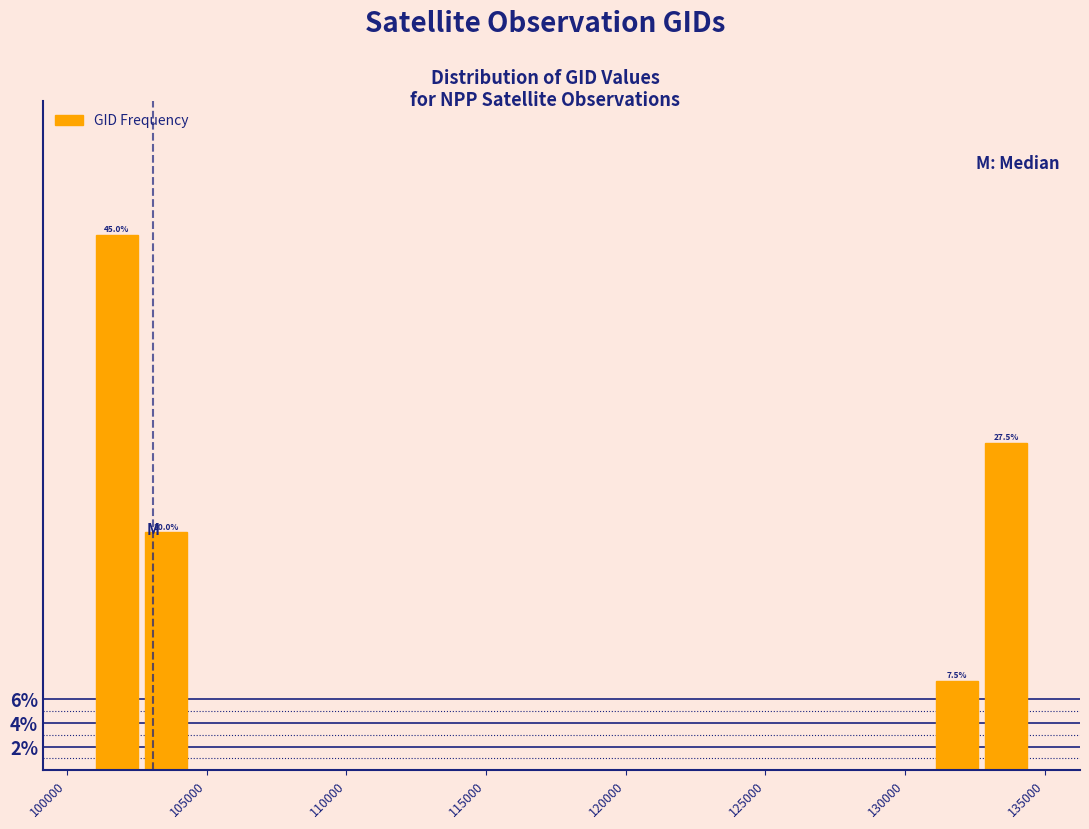

Read against the x-axis, roughly where is the centre of the tallest bar?

102000